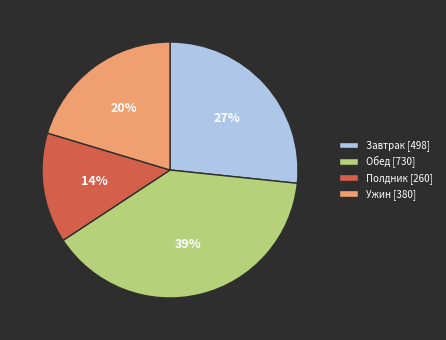

Count the number of slices in the pie.

4